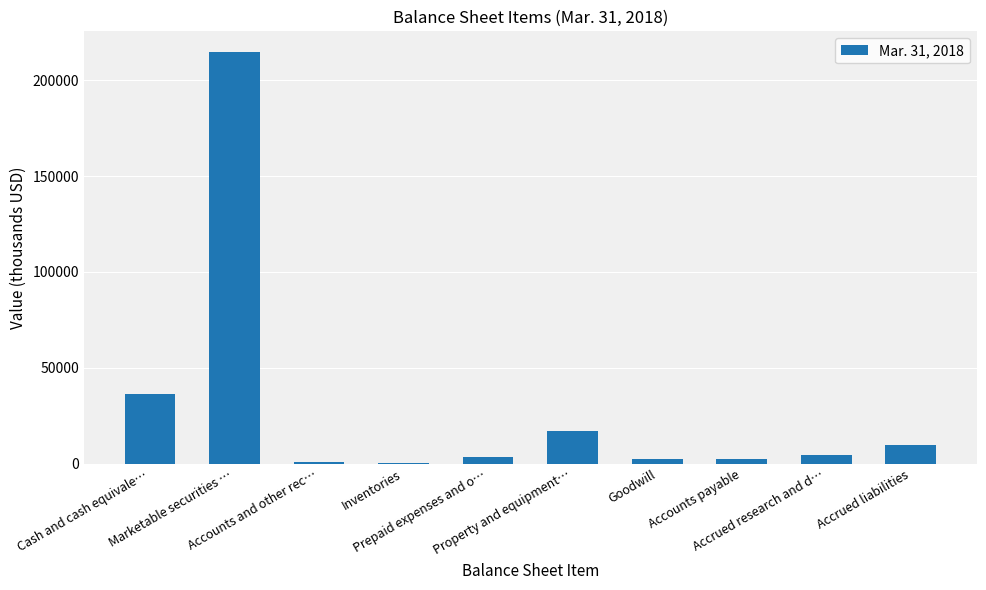

What is the greatest value displayed?

214713